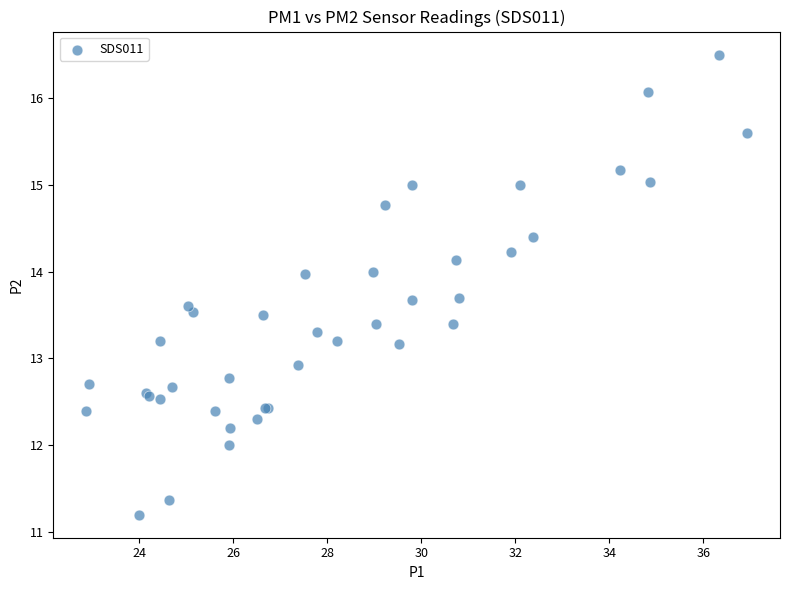

What Y value in the scatter plot is closest to 13?

12.9